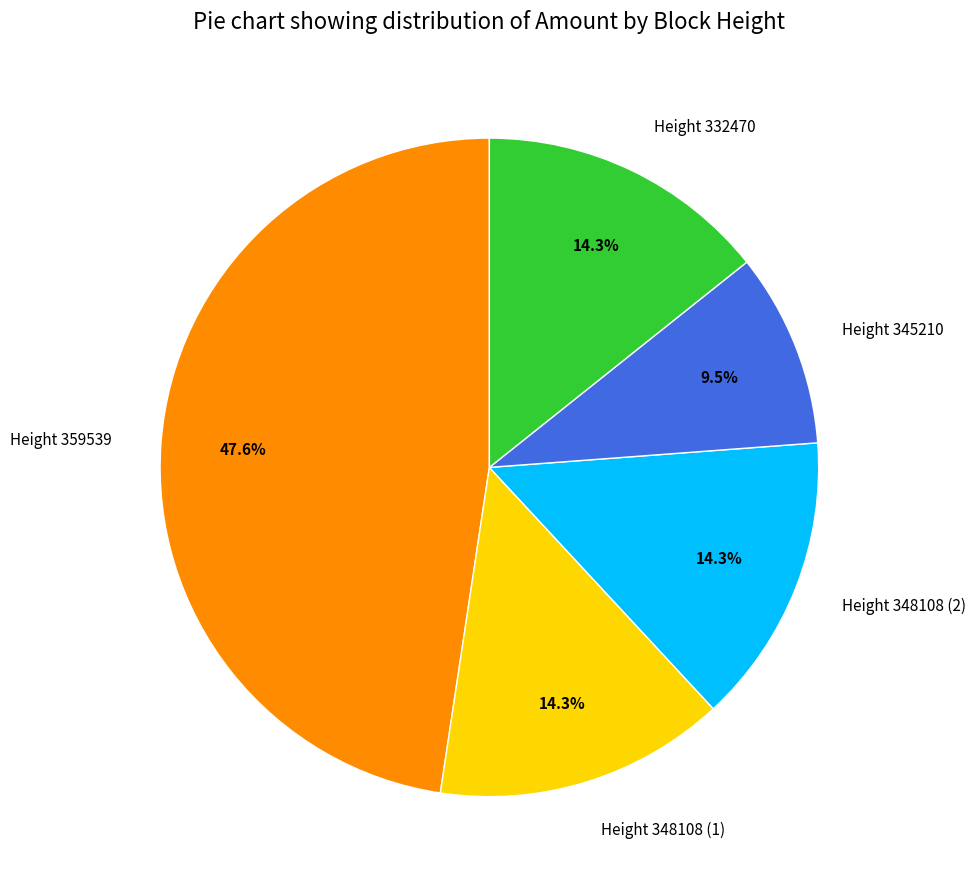

Approximately how many times larger is the value at Height 332470 compared to Height 345210?

1.5